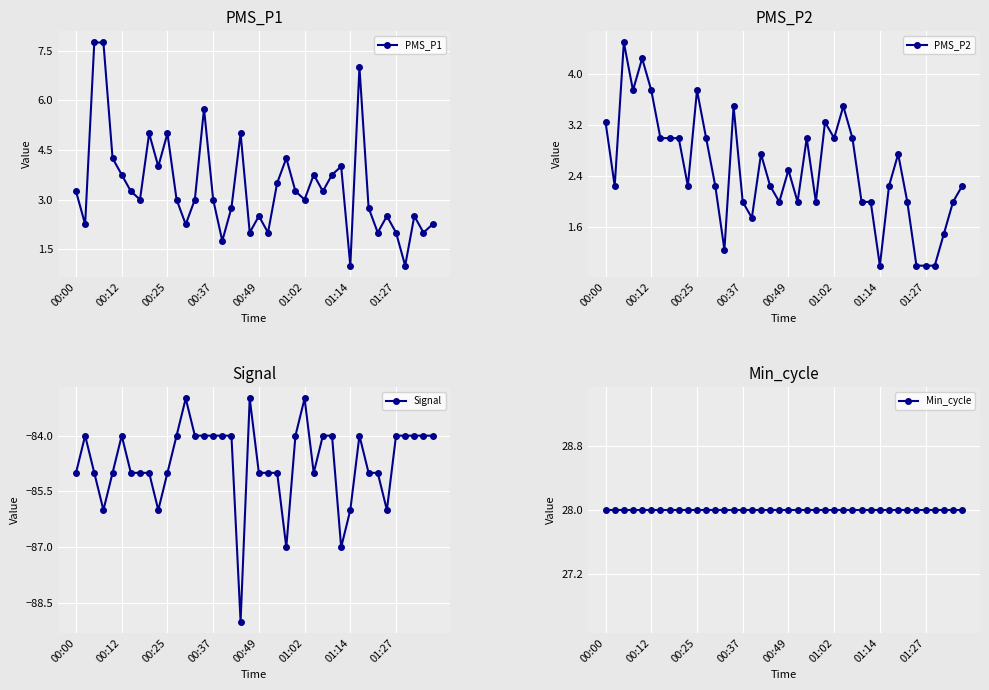

True or false: PMS_P2 and Min_cycle intersect in this chart.

False